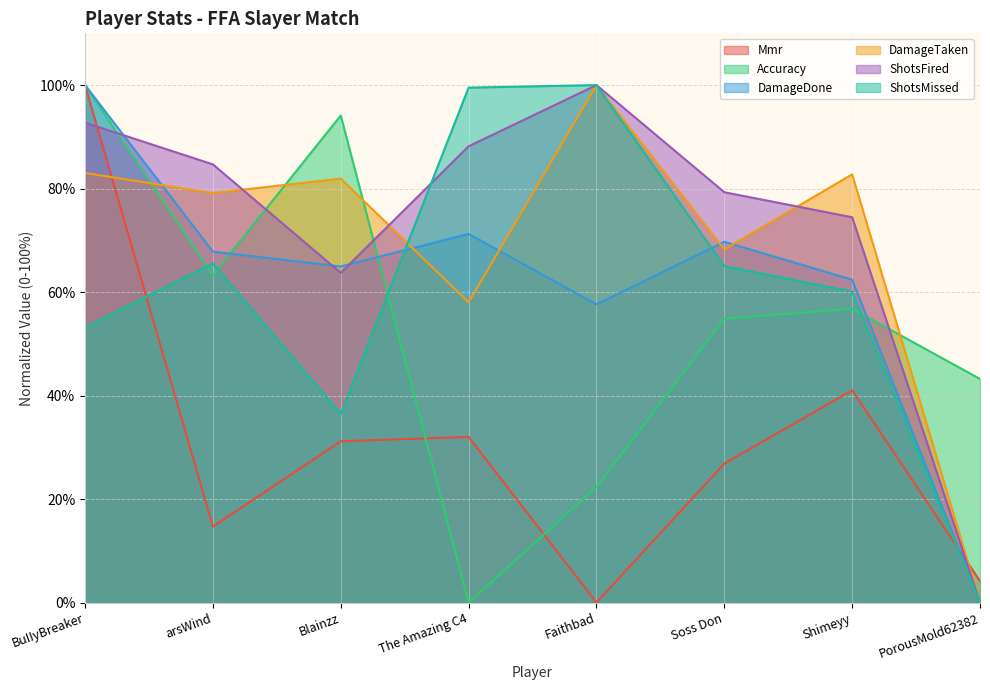

What are all the series names shown in the legend?

Mmr, Accuracy, DamageDone, DamageTaken, ShotsFired, ShotsMissed